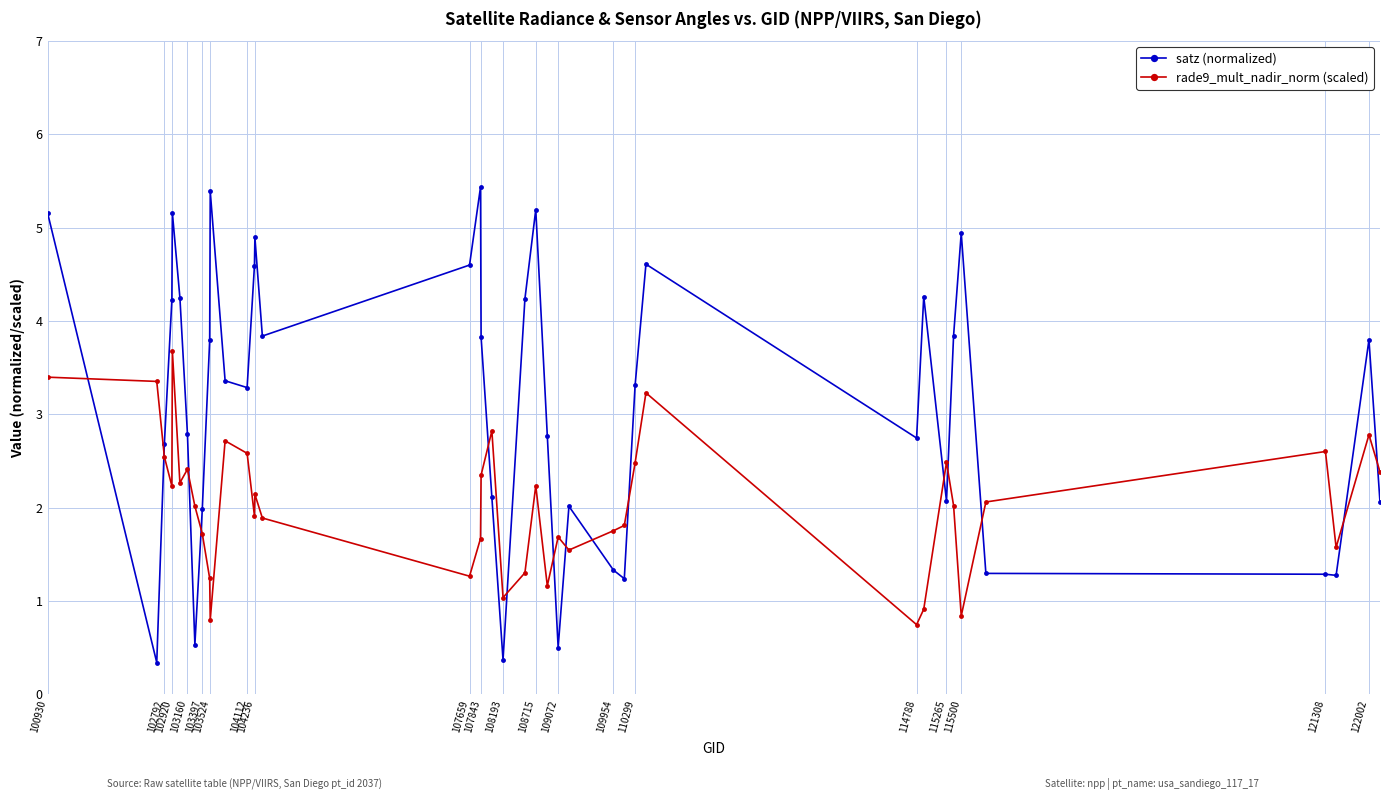

After their last crossing, which series has the higher values: rade9_mult_nadir_norm (scaled) or satz (normalized)?

rade9_mult_nadir_norm (scaled)